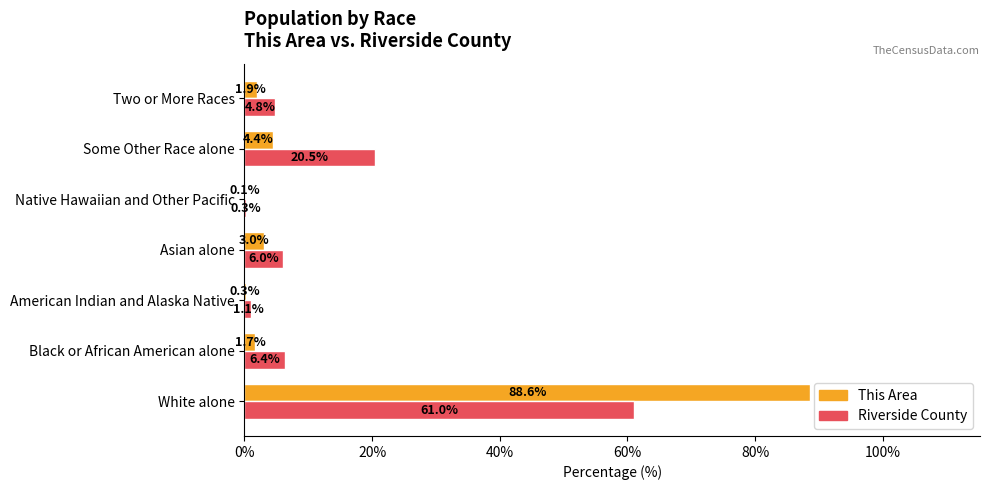

The Riverside County series shows 6.4 at Black or African American alone. True or false?

True